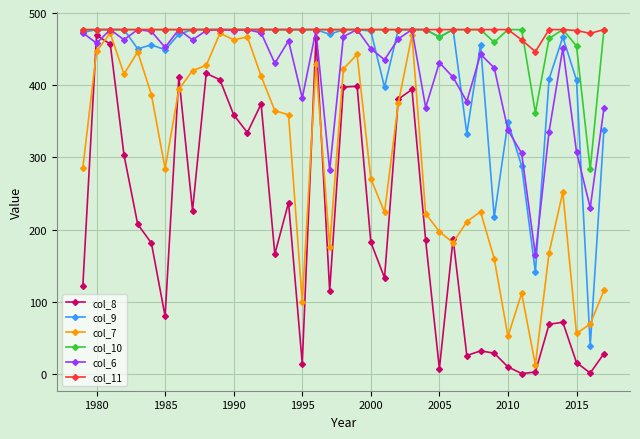

What is the maximum value for col_11?

477.1